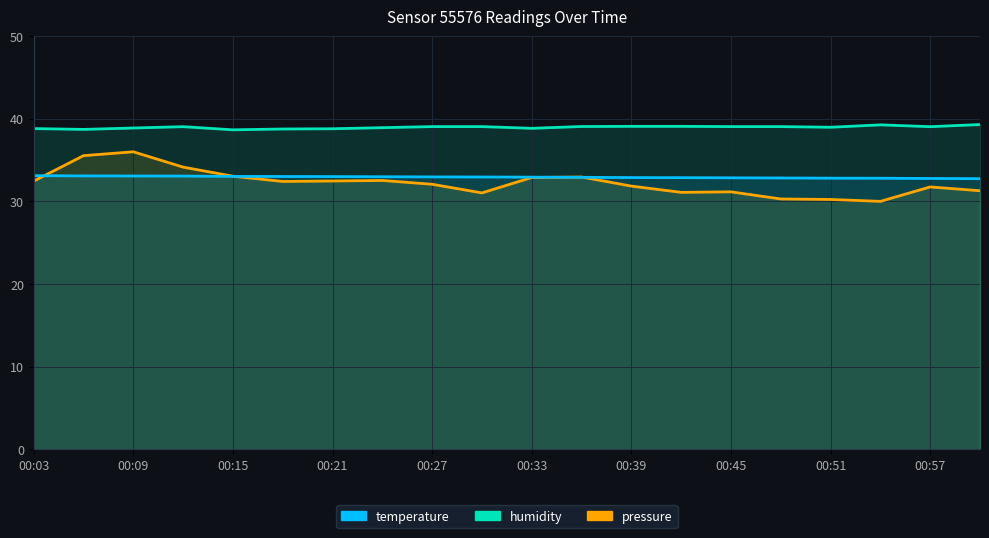

True or false: pressure has more than 1 interior local peaks.

True